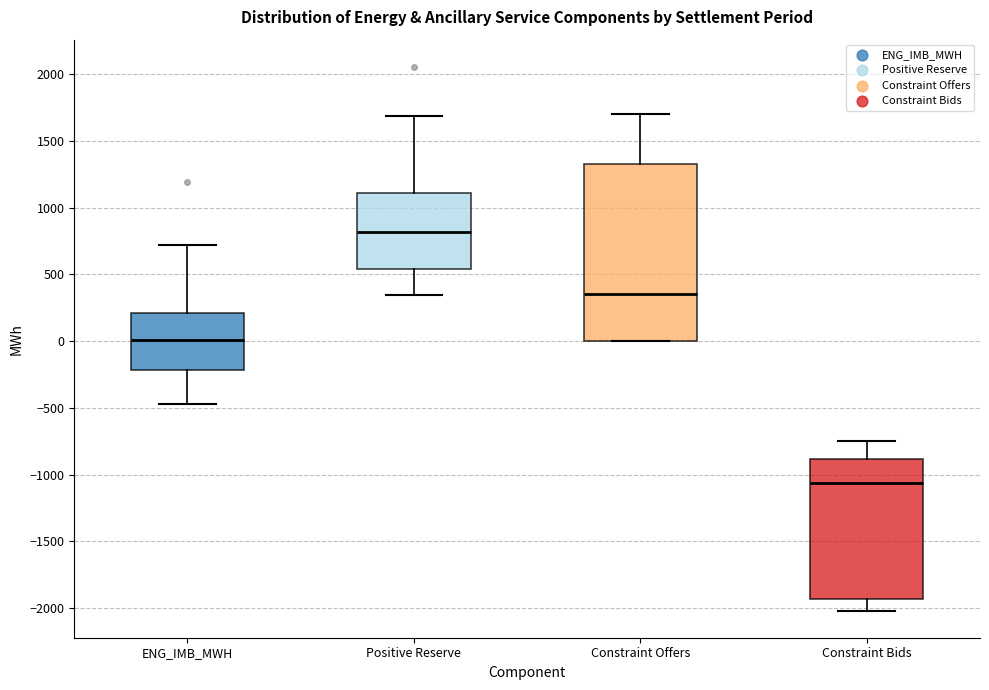

Which box has the highest median line?

Positive Reserve